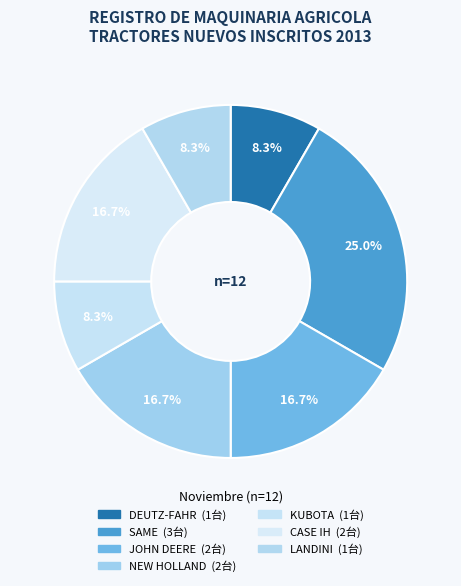

Which slice is the largest?

SAME